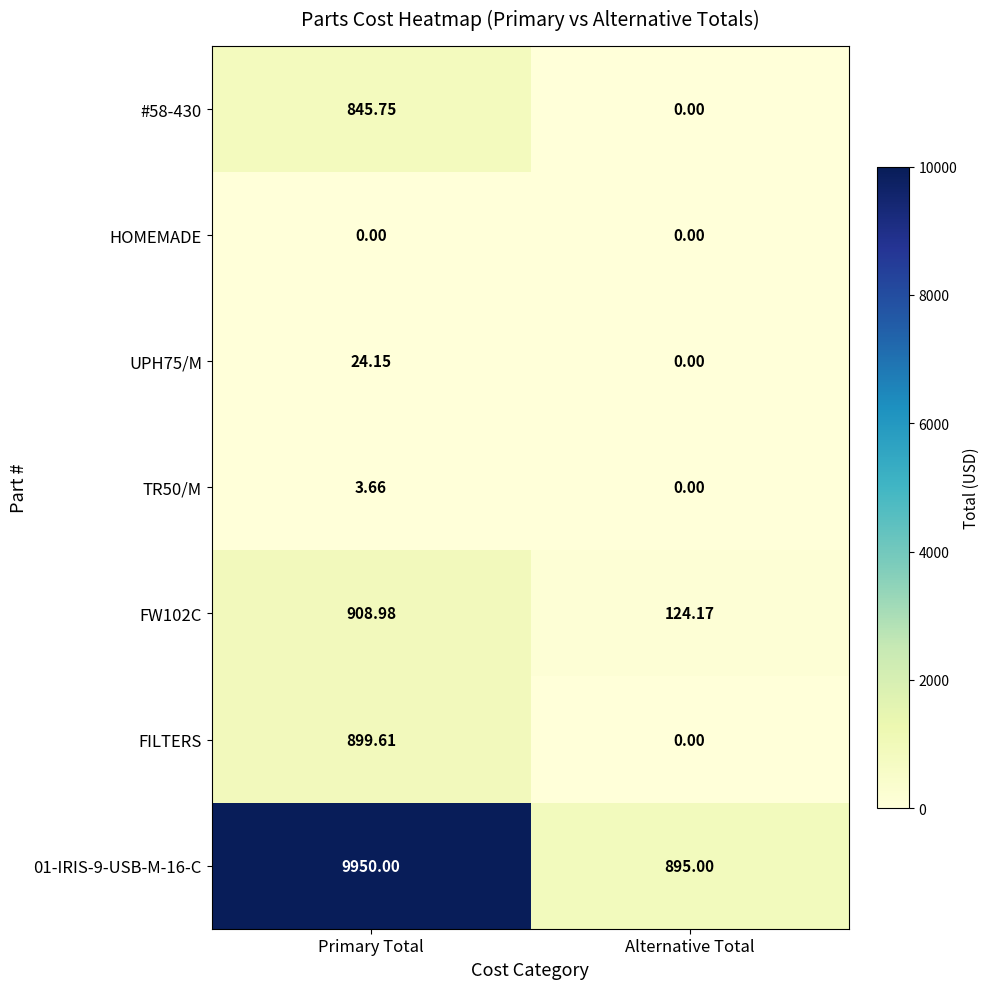

Which label corresponds to the largest value in the chart?

Primary Total